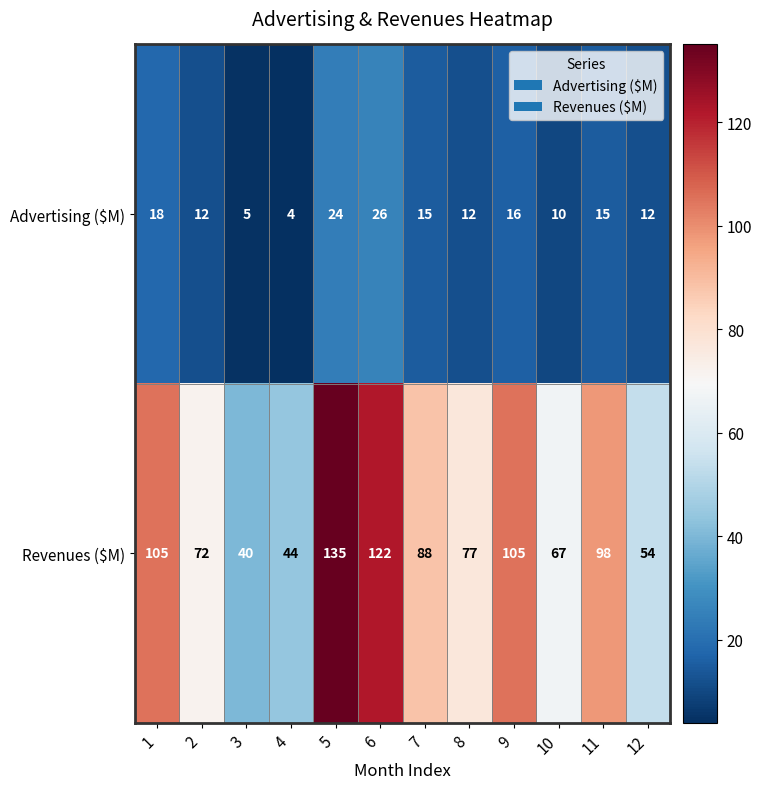

Is it true that Revenues ($M) equals 67 at 10?

True